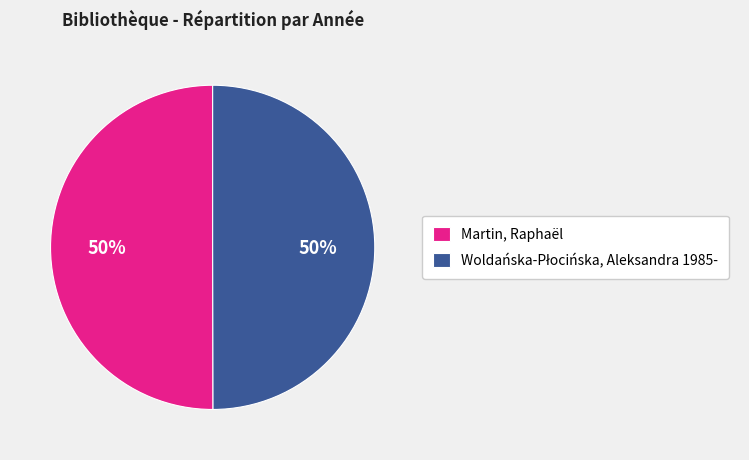

What percentage is the Martin, Raphaël slice, to the nearest percent?

50%